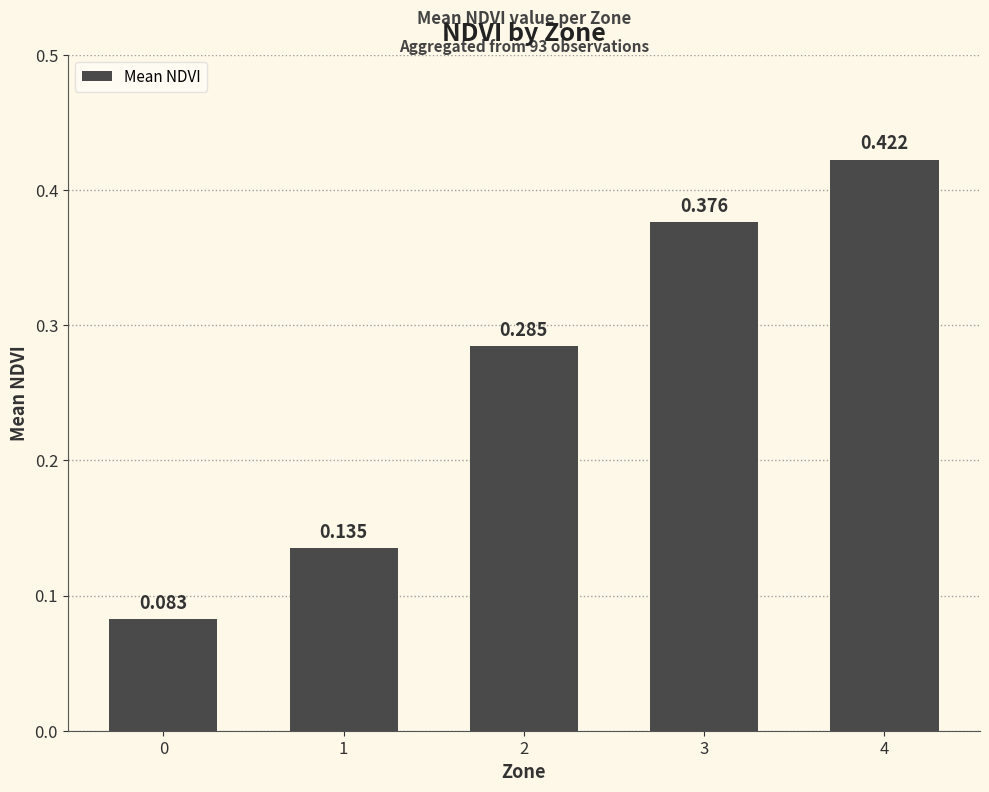

What is the difference between the second highest and minimum values?

0.3